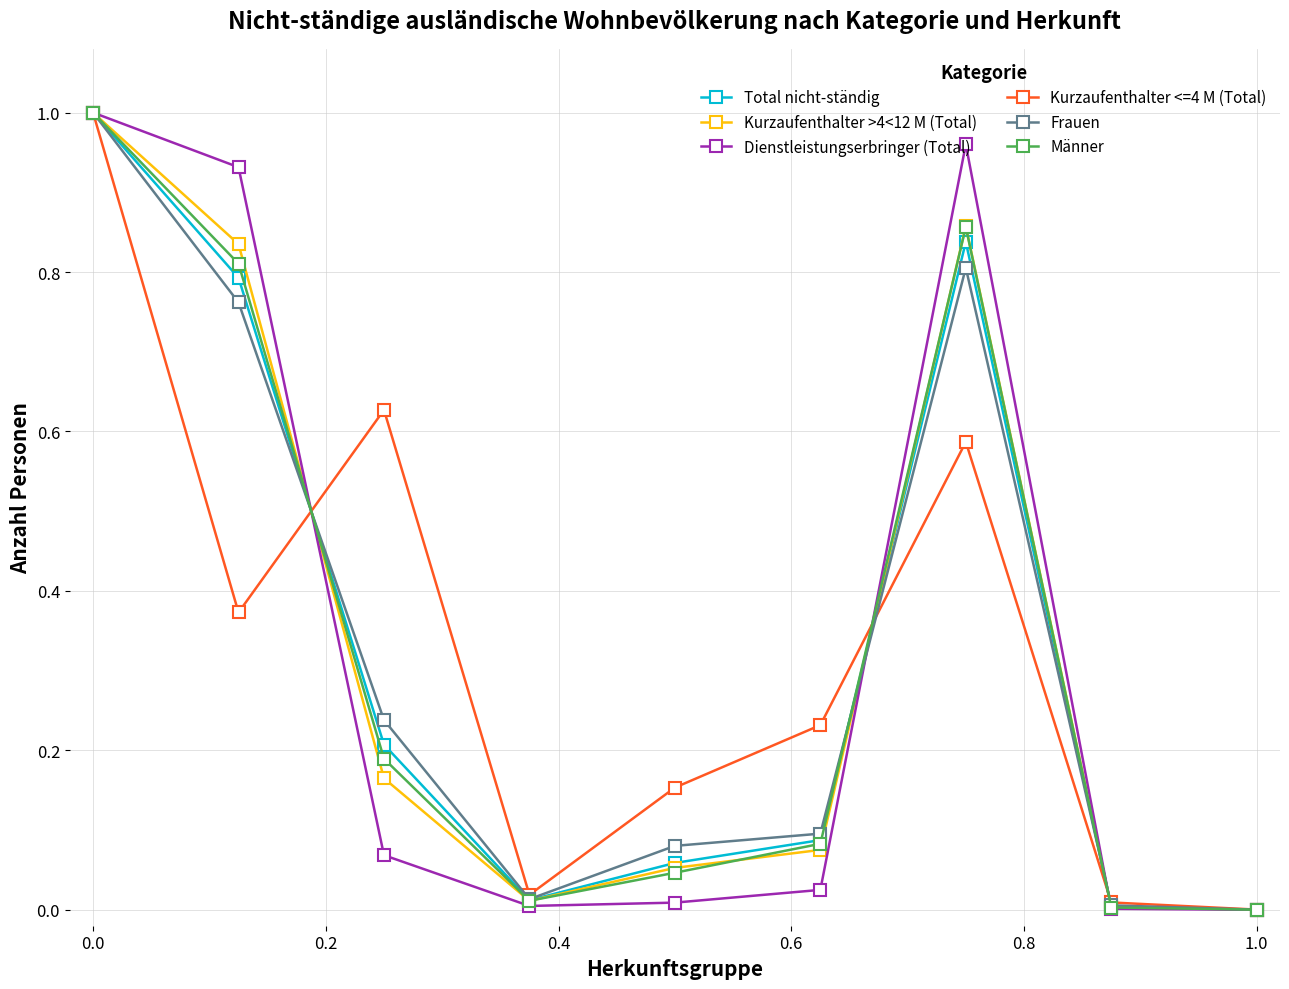

How many data points does each series have?

9